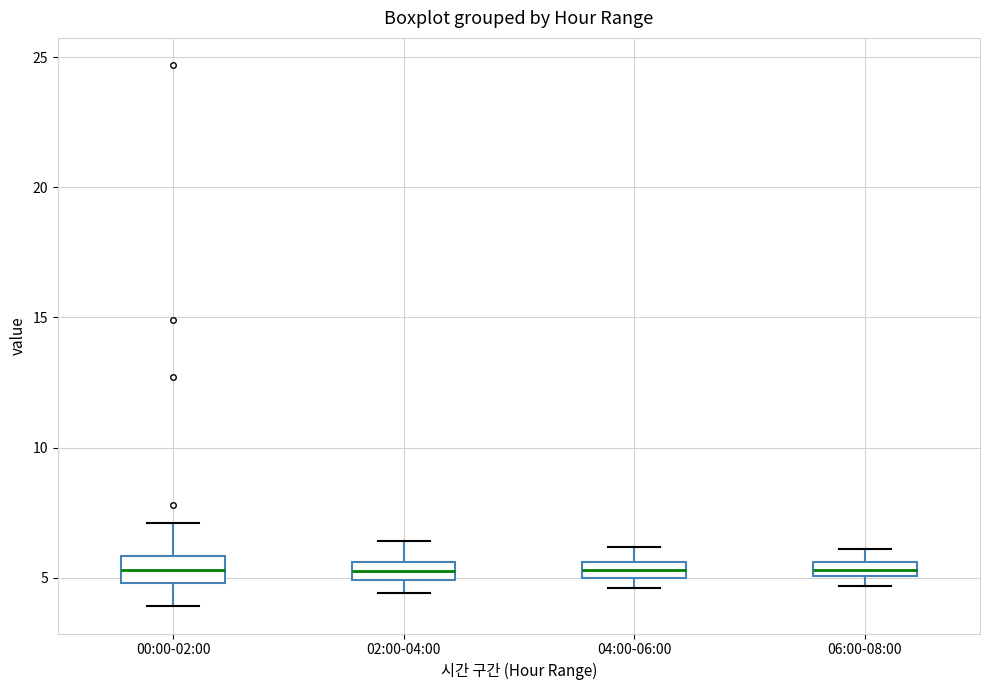

Where does the upper whisker of the box for 04:00-06:00 end on the y-axis? The values are not printed on the chart, so give them approximately, as read against the axis.

6.0